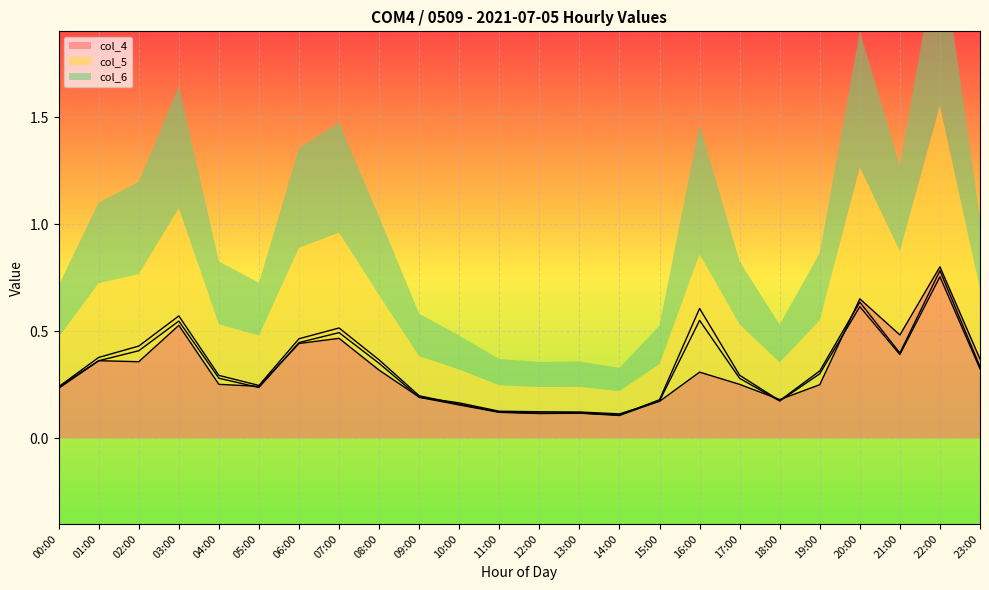

What is the value of the col_5 point at the 16th from the left?

0.2